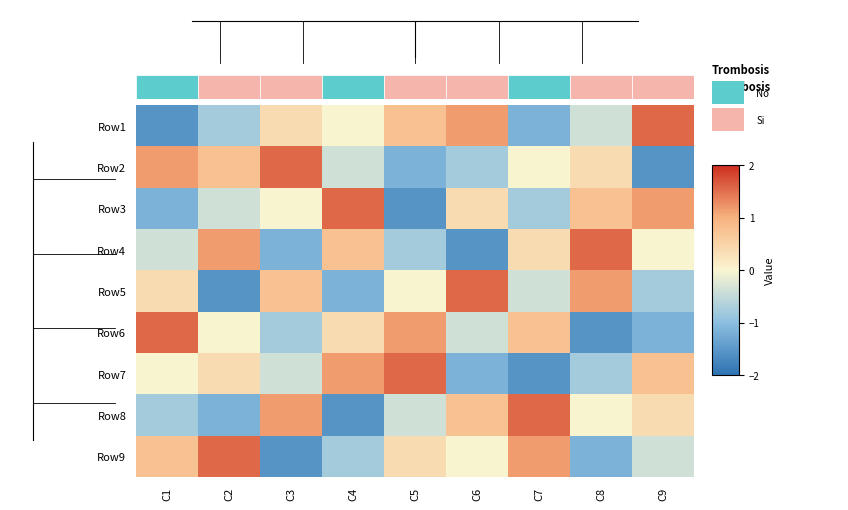

The Row1 series shows 0.4 at C3. True or false?

True